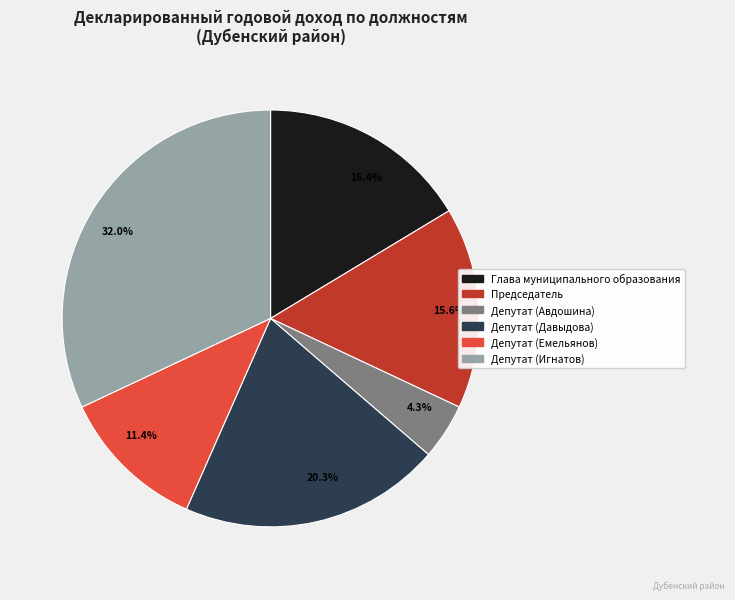

How many segments does this pie chart have?

6